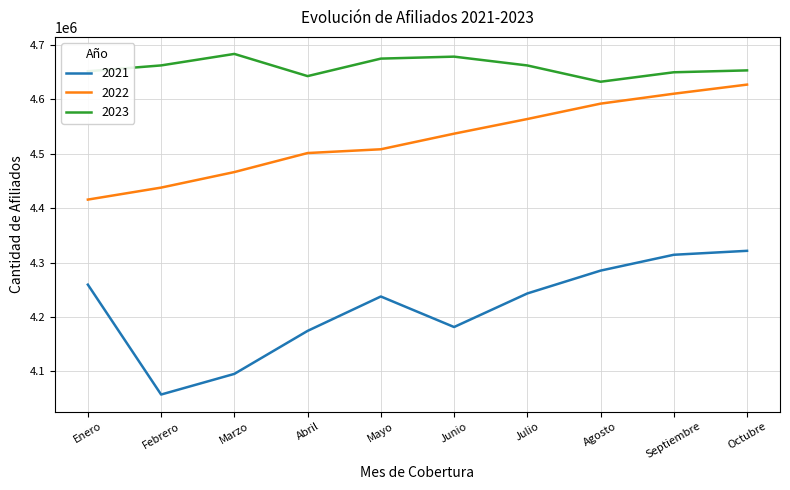

At which category does the chart reach its minimum across all series?

Febrero